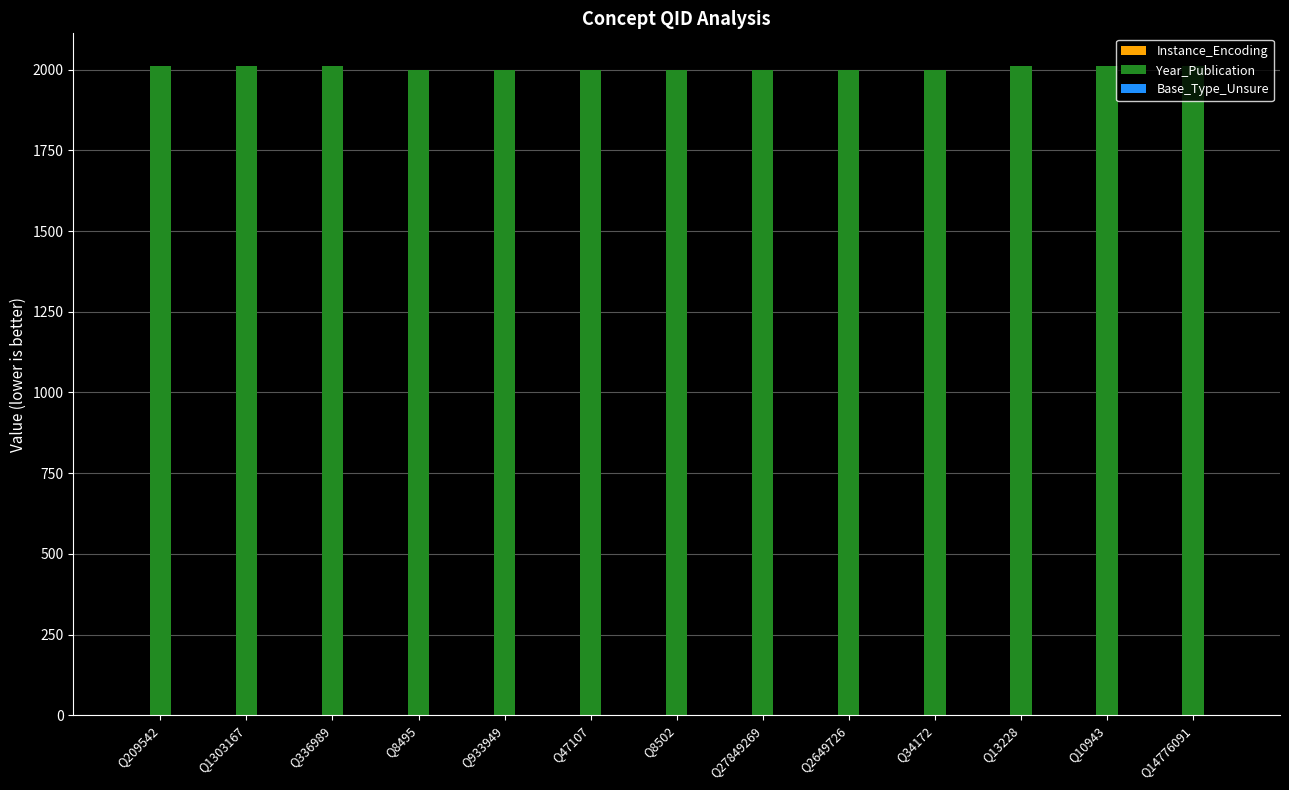

True or false: Year_Publication has a value of 1998 at Q8502.

True